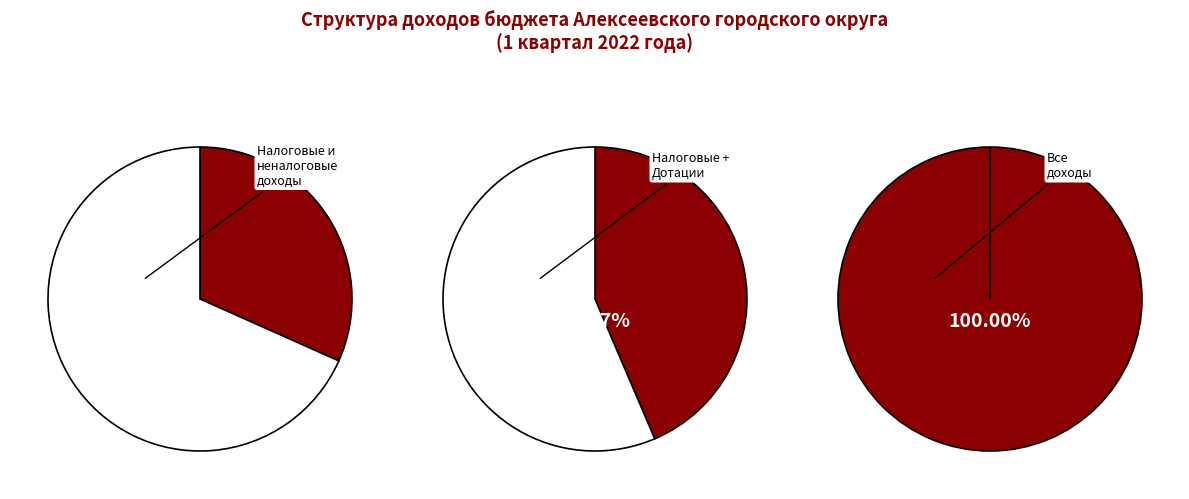

Count the number of slices in the pie.

5